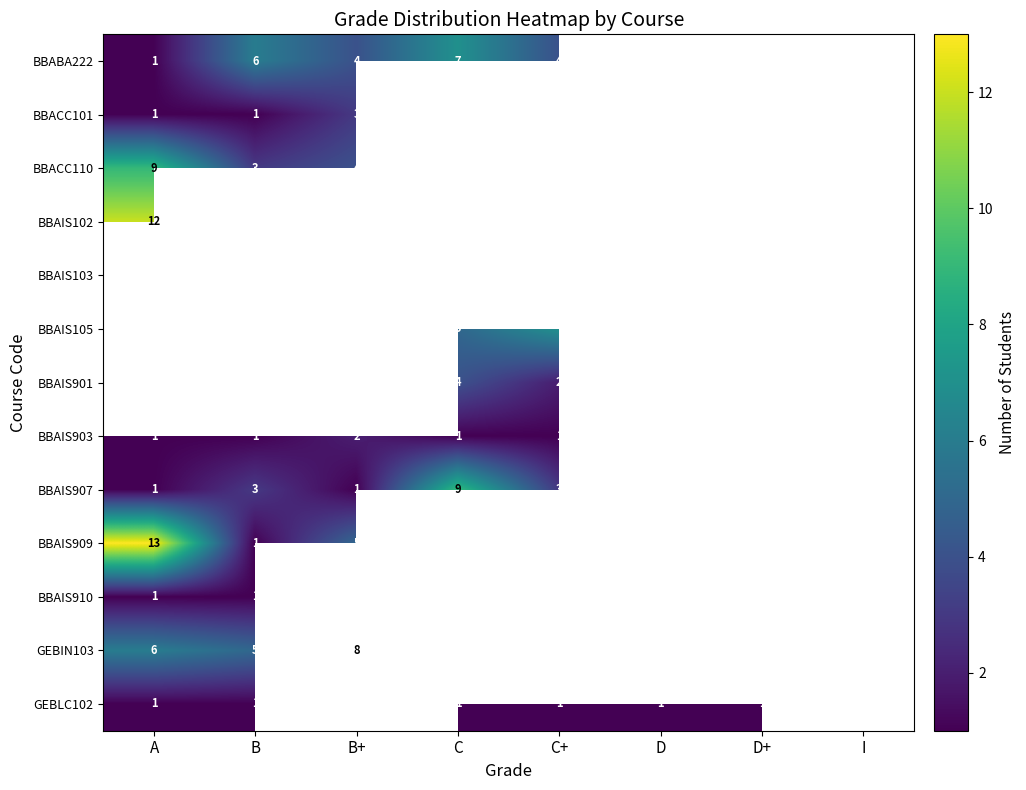

True or false: BBAIS103 has a value of 0.5 at D+.

False